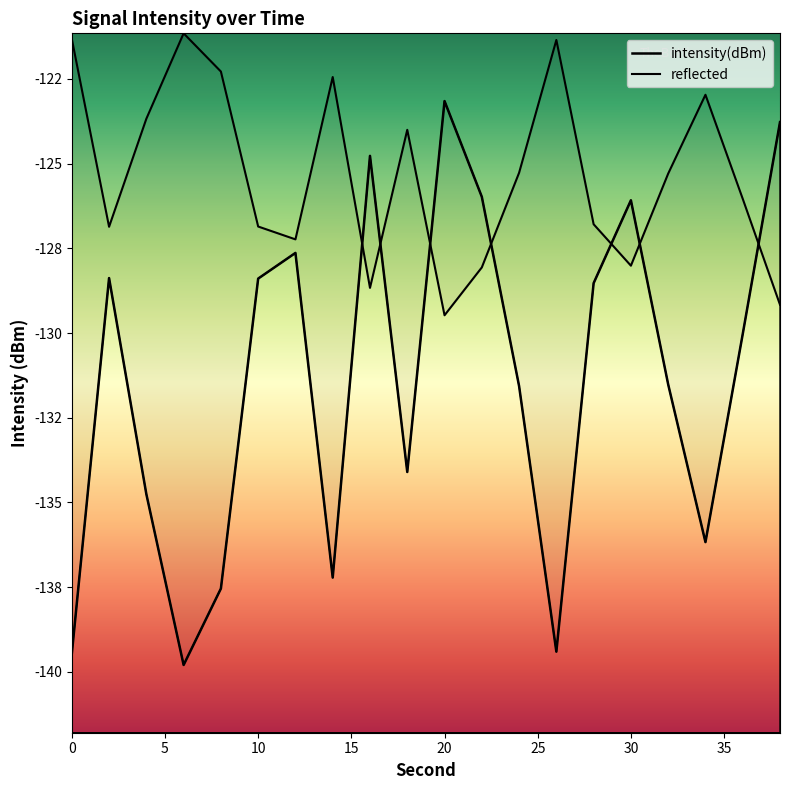

Is it true that the value at 32 is -131.5?

True